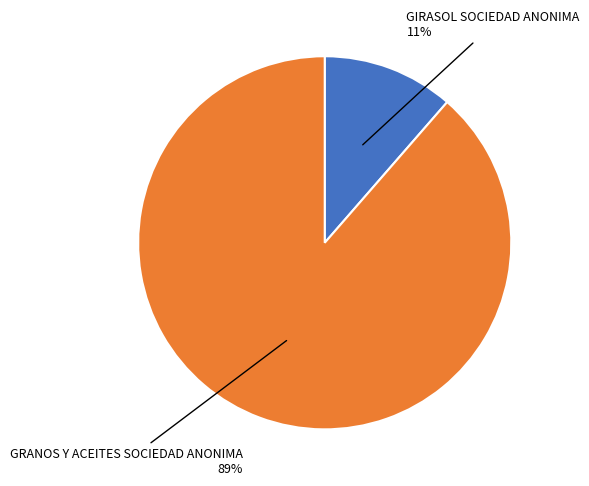

Does any single category account for the majority?

Yes